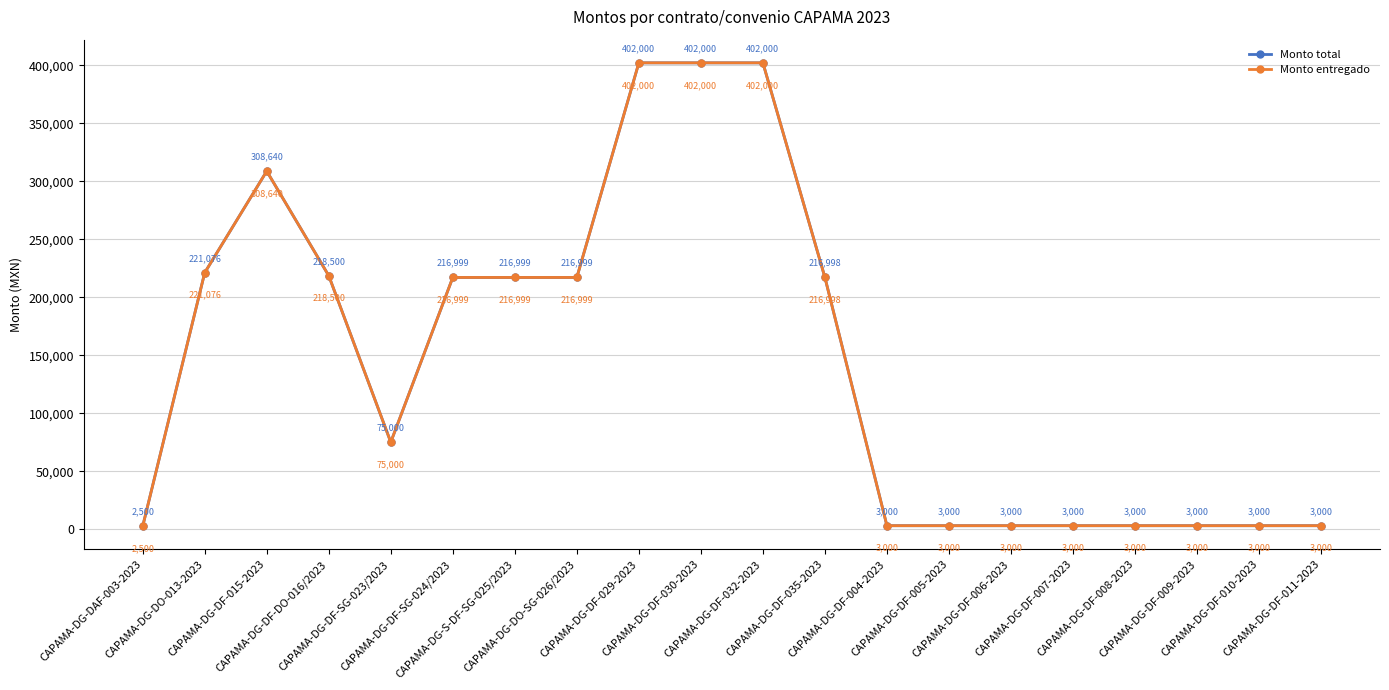

Is this an area chart (filled region under the line)?

No